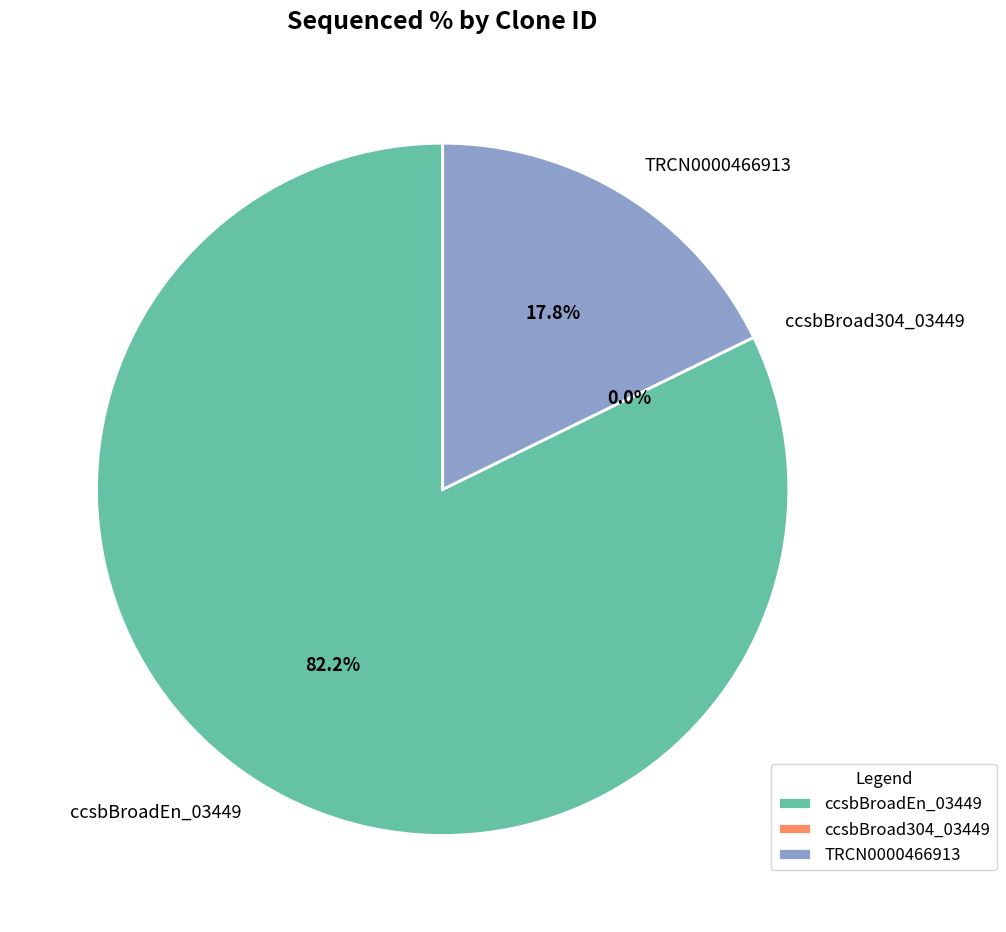

The ccsbBroad304_03449 slice represents 1% of the pie. True or false?

False